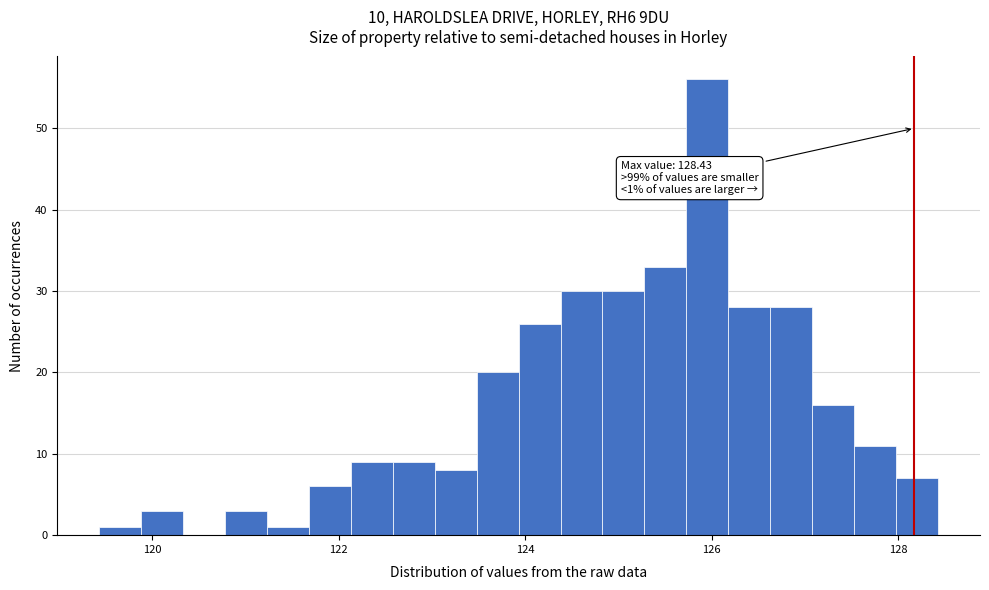

Read against the x-axis, roughly where is the centre of the tallest bar?

126.0